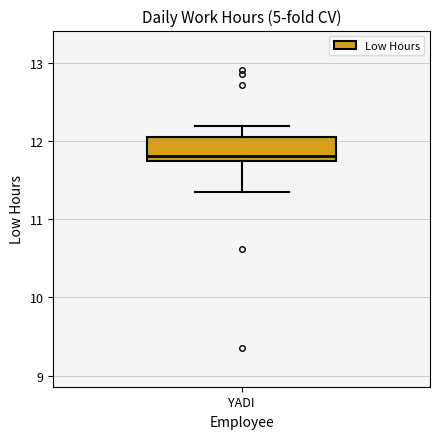

Read this box plot against the y-axis: the position of the median line, the range covered by the box, and the ends of both whiskers. The values are not printed on the chart, so give them approximately, as read against the axis.

median 11.8, box 11.7 to 12.1, whiskers 11.4 to 12.2